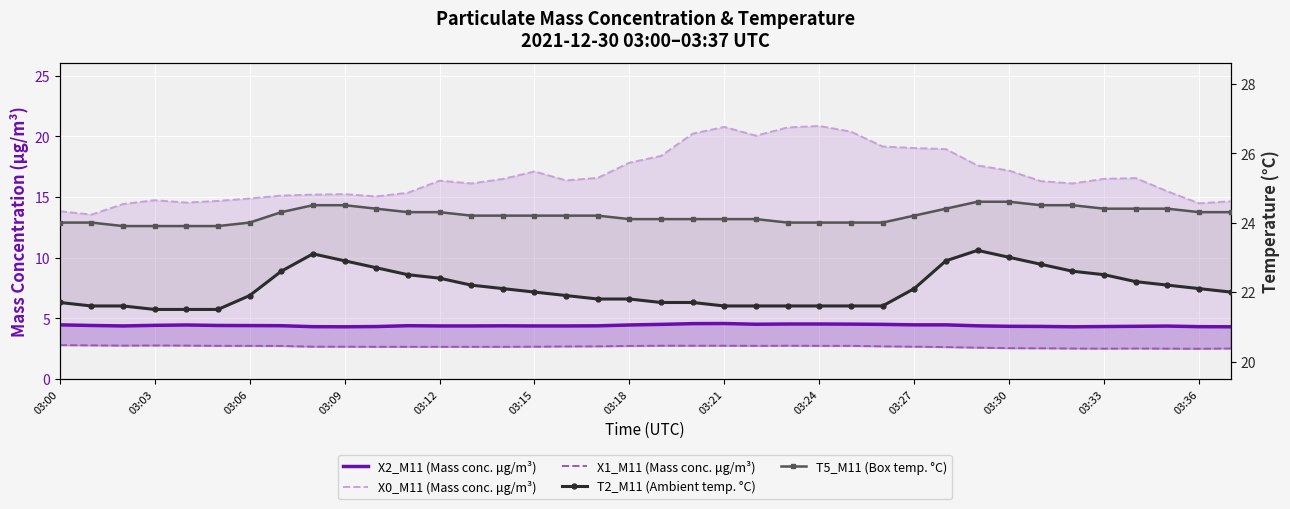

Reading left to right, extract all data points from this chart.

X2_M11 (Mass conc. μg/m³): 4.5	4.4	4.4	4.4	4.5	4.4	4.4	4.4	4.3	4.3	4.3	4.4	4.4	4.4	4.4	4.4	4.4	4.4	4.5	4.5	4.6	4.6	4.5	4.5	4.5	4.5	4.5	4.5	4.5	4.4	4.3	4.3	4.3	4.3	4.3	4.4	4.3	4.3
X0_M11 (Mass conc. μg/m³): 13.8	13.6	14.4	14.7	14.5	14.7	14.9	15.1	15.2	15.2	15.1	15.3	16.4	16.1	16.5	17.1	16.4	16.6	17.8	18.4	20.2	20.8	20.1	20.7	20.9	20.4	19.2	19.0	18.9	17.6	17.2	16.3	16.1	16.5	16.6	15.5	14.5	14.7
X1_M11 (Mass conc. μg/m³): 2.8	2.8	2.8	2.8	2.8	2.7	2.7	2.7	2.7	2.7	2.6	2.6	2.6	2.6	2.6	2.7	2.7	2.7	2.7	2.7	2.7	2.7	2.7	2.7	2.7	2.7	2.7	2.7	2.6	2.6	2.5	2.5	2.5	2.5	2.5	2.5	2.5	2.5
T2_M11 (Ambient temp. °C): 21.7	21.6	21.6	21.5	21.5	21.5	21.9	22.6	23.1	22.9	22.7	22.5	22.4	22.2	22.1	22.0	21.9	21.8	21.8	21.7	21.7	21.6	21.6	21.6	21.6	21.6	21.6	22.1	22.9	23.2	23.0	22.8	22.6	22.5	22.3	22.2	22.1	22.0
T5_M11 (Box temp. °C): 24.0	24.0	23.9	23.9	23.9	23.9	24.0	24.3	24.5	24.5	24.4	24.3	24.3	24.2	24.2	24.2	24.2	24.2	24.1	24.1	24.1	24.1	24.1	24.0	24.0	24.0	24.0	24.2	24.4	24.6	24.6	24.5	24.5	24.4	24.4	24.4	24.3	24.3